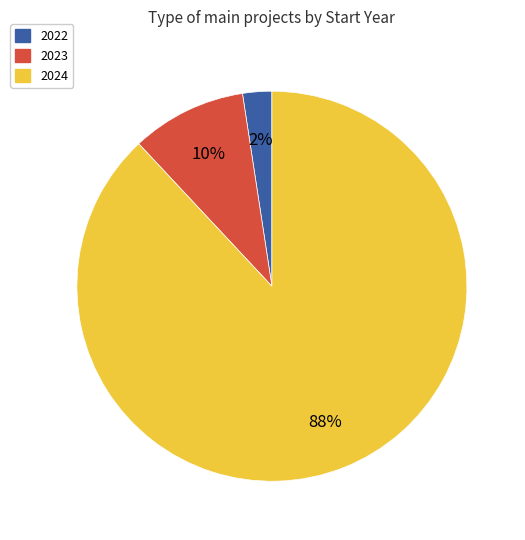

To the nearest percent, what is the difference between the largest and smallest slice percentages?

86%